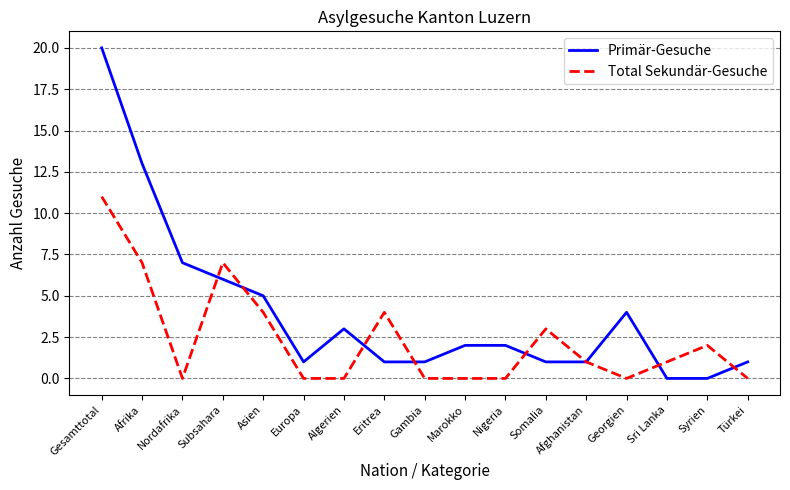

Reading left to right, list all the values displayed in this chart.

Primär-Gesuche: 20	13	7	6	5	1	3	1	1	2	2	1	1	4	0	0	1
Total Sekundär-Gesuche: 11	7	0	7	4	0	0	4	0	0	0	3	1	0	1	2	0